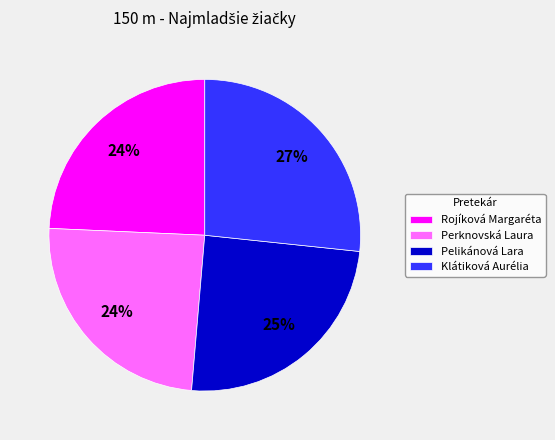

To the nearest percent, what percentage of the pie is Rojíková Margaréta?

24%